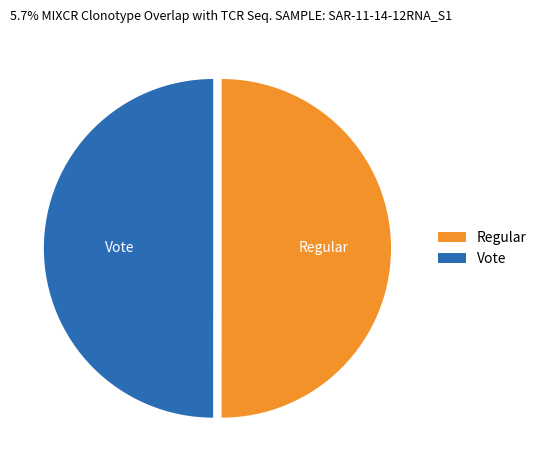

Combined, do Vote and Regular account for over 50%?

Yes